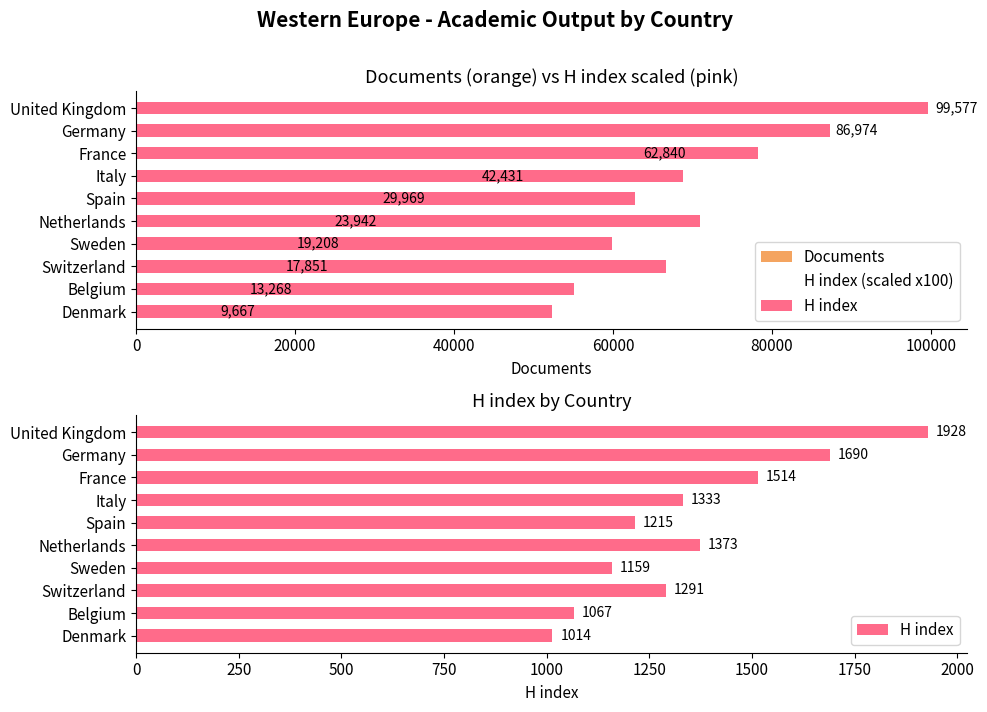

What is the difference between the maximum and second lowest values in the Documents series?

86309